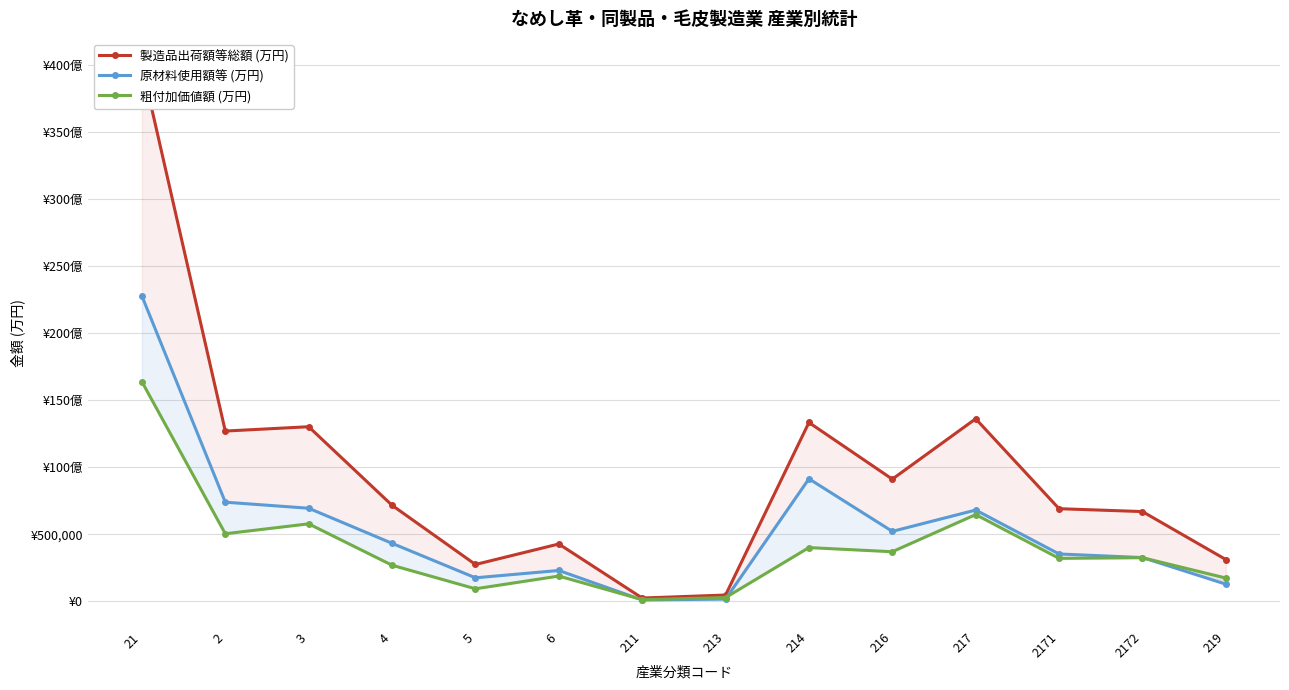

What is the difference between the second highest and second lowest values in the 製造品出荷額等総額 (万円) series?

1314308